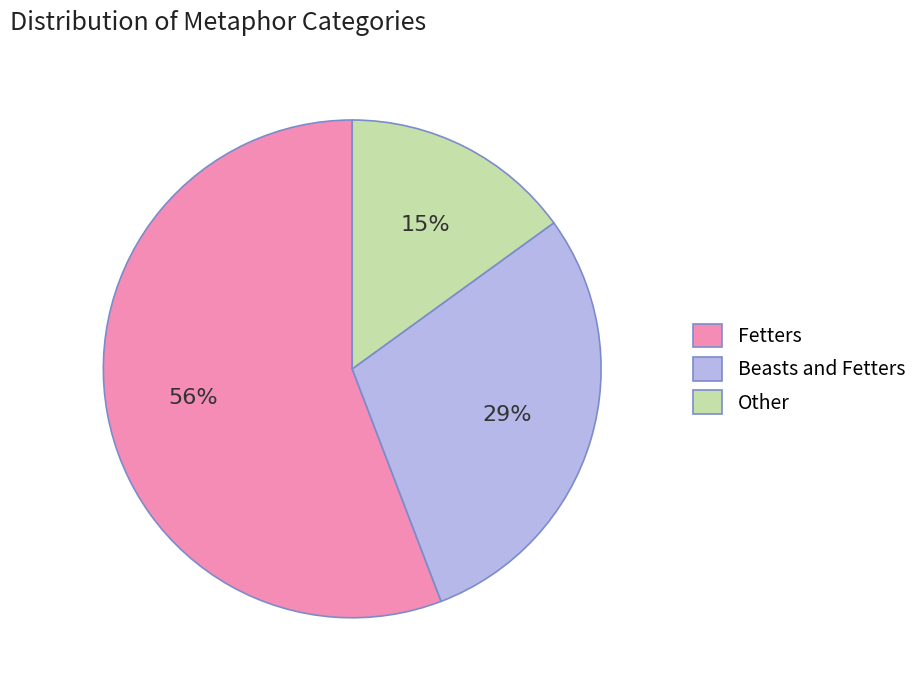

What is the smallest slice in the pie chart?

Other